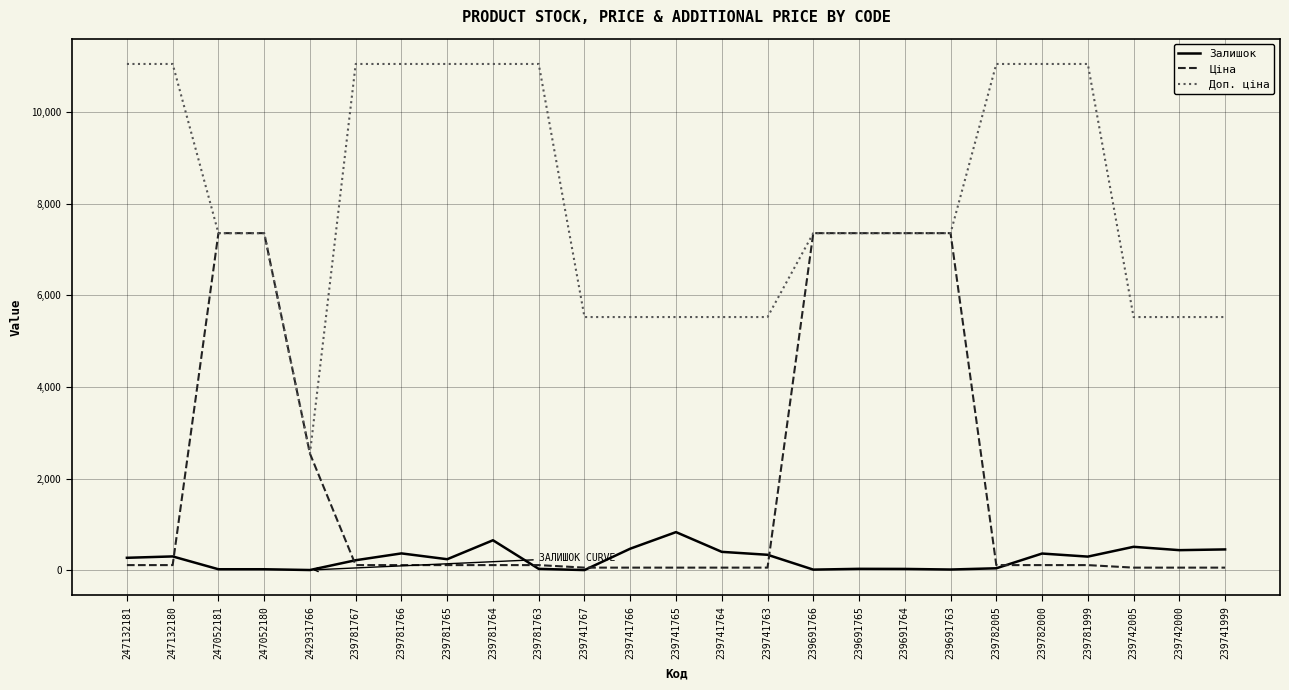

What is the total value across all series at 239741764?

5983.3